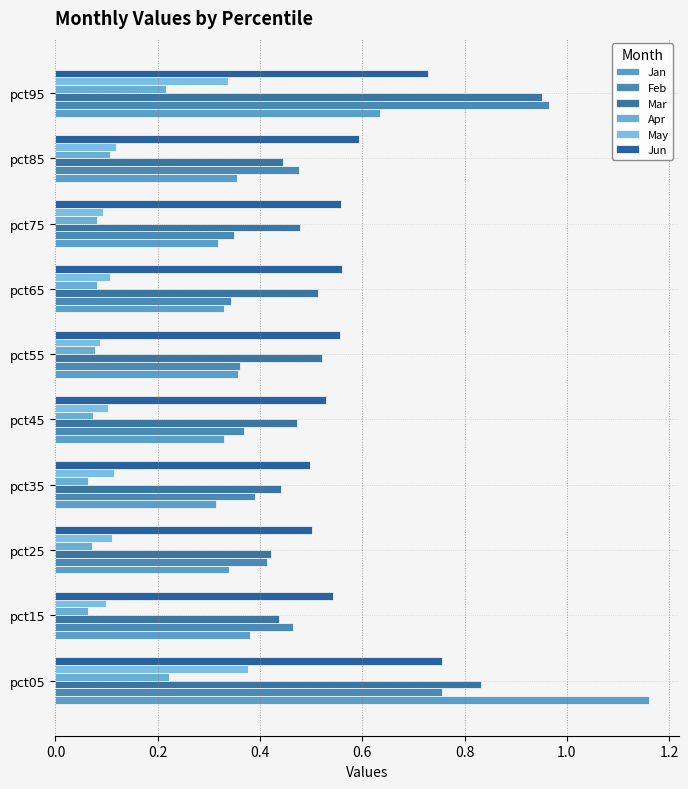

Which series has the largest total across all categories?

Jun